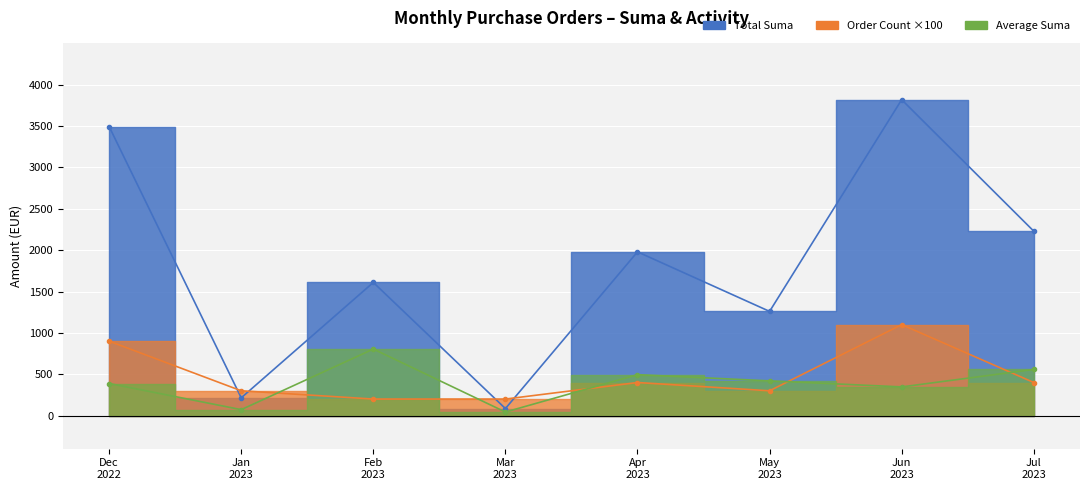

Does the chart display data point markers on the line(s)?

Yes